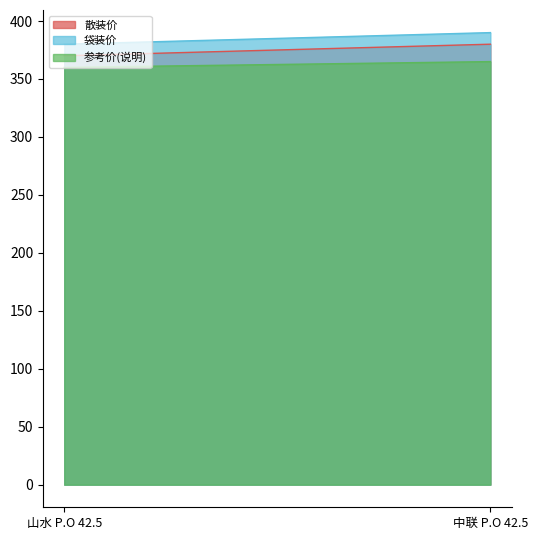

The value of 散装价 at 山水 P.O 42.5 is 217. True or false?

False